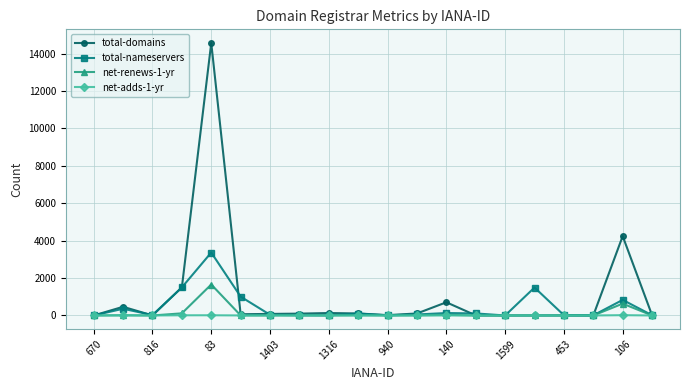

Which series has the largest total across all categories?

total-domains